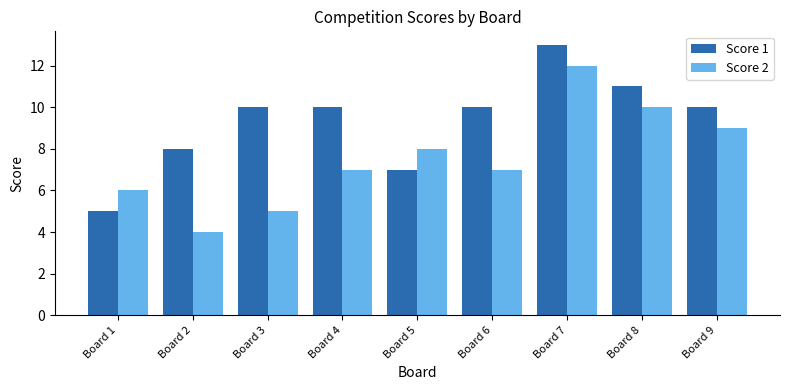

How many distinct data groups are displayed?

2